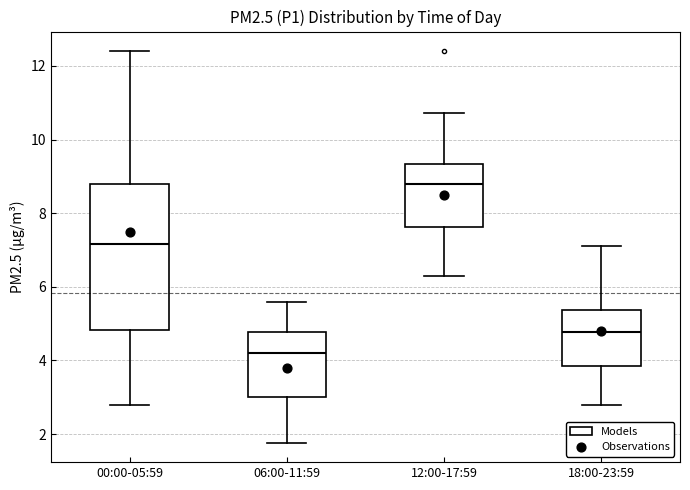

Comparing the boxes themselves (not the whiskers), which one is the tallest?

00:00-05:59